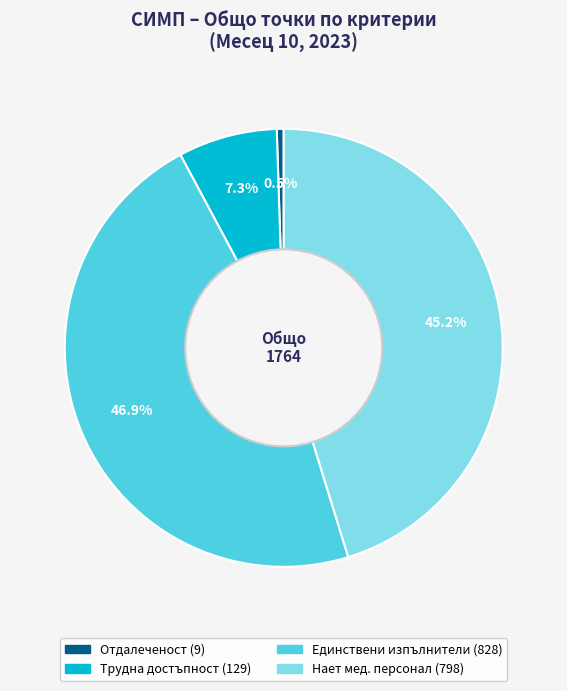

Does any single category account for the majority?

No